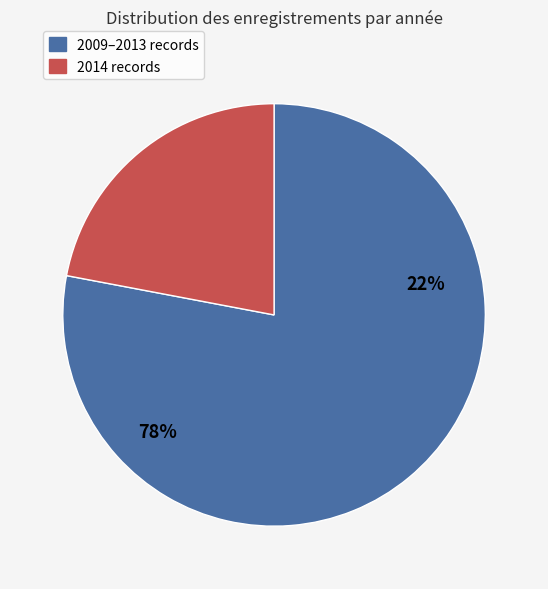

The 2009-12-12 slice represents 5% of the pie. True or false?

False